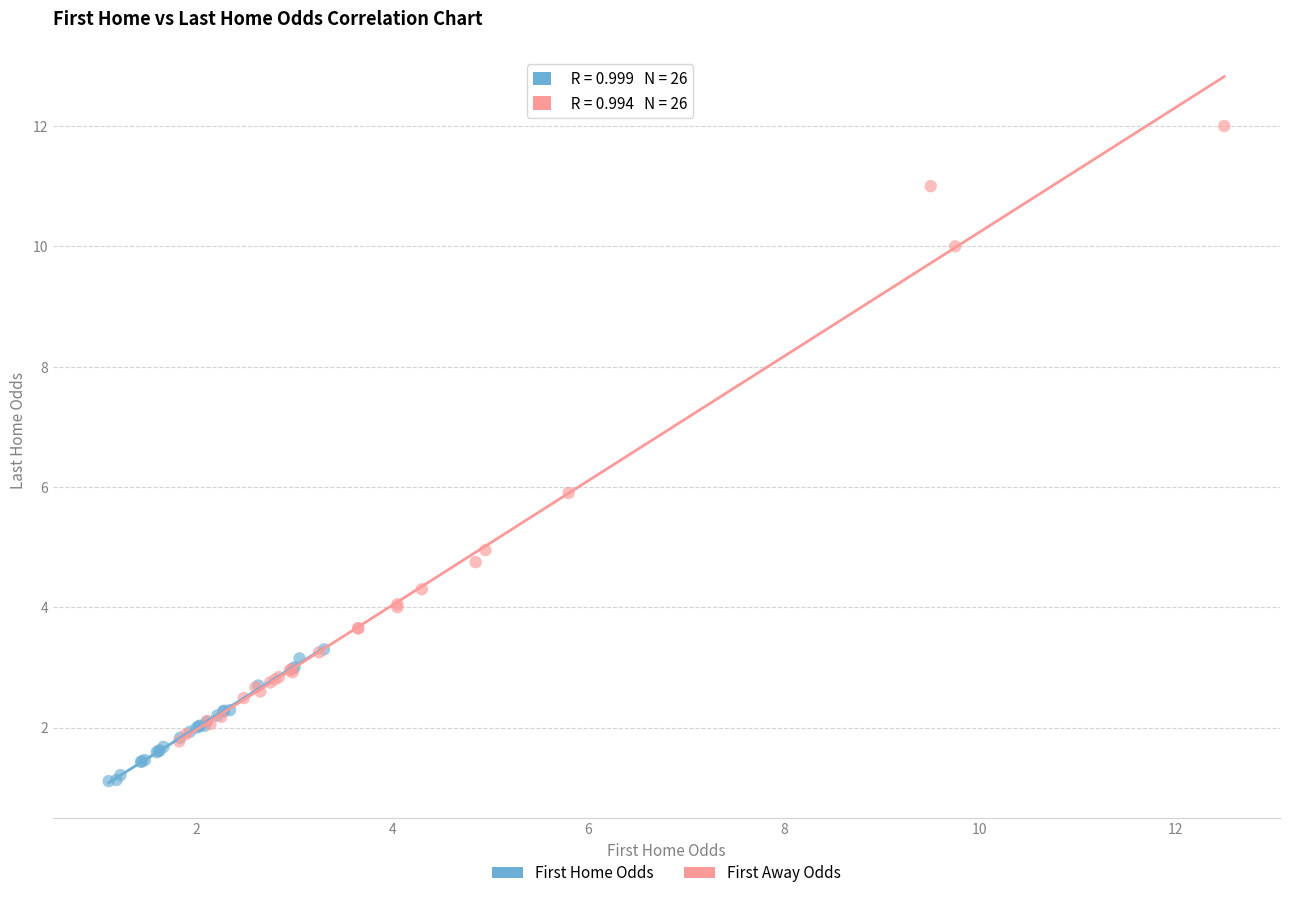

Which series reaches the maximum Y coordinate?

First Away Odds